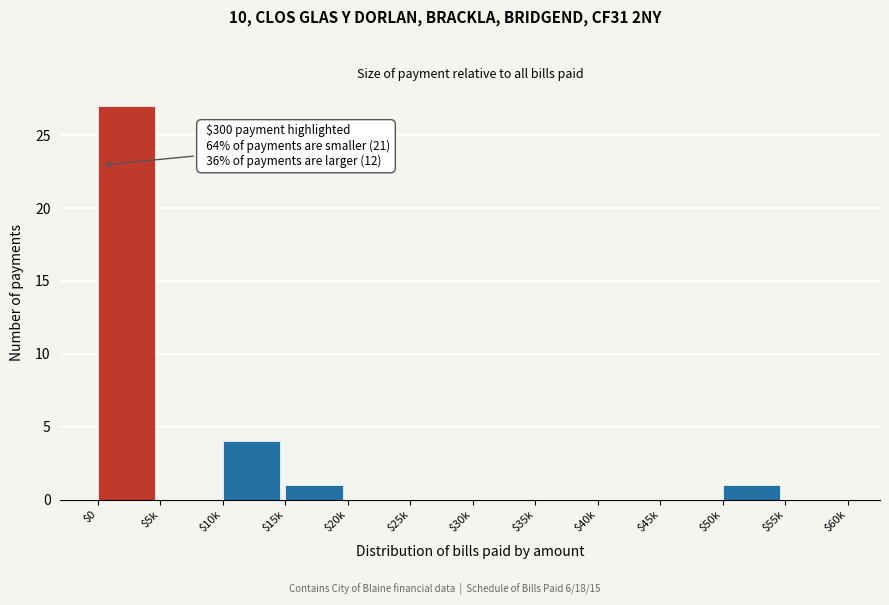

What is the greatest value displayed?

27